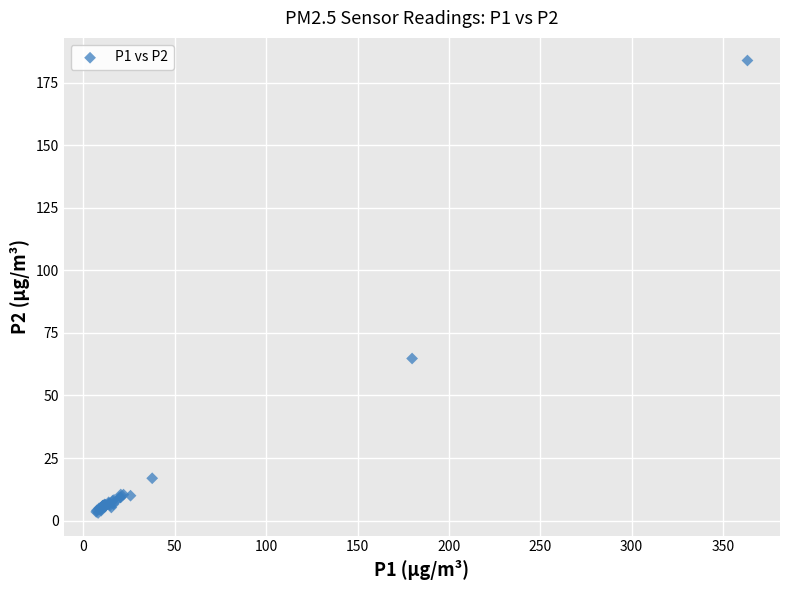

What Y value in the scatter plot is closest to 93?

64.8